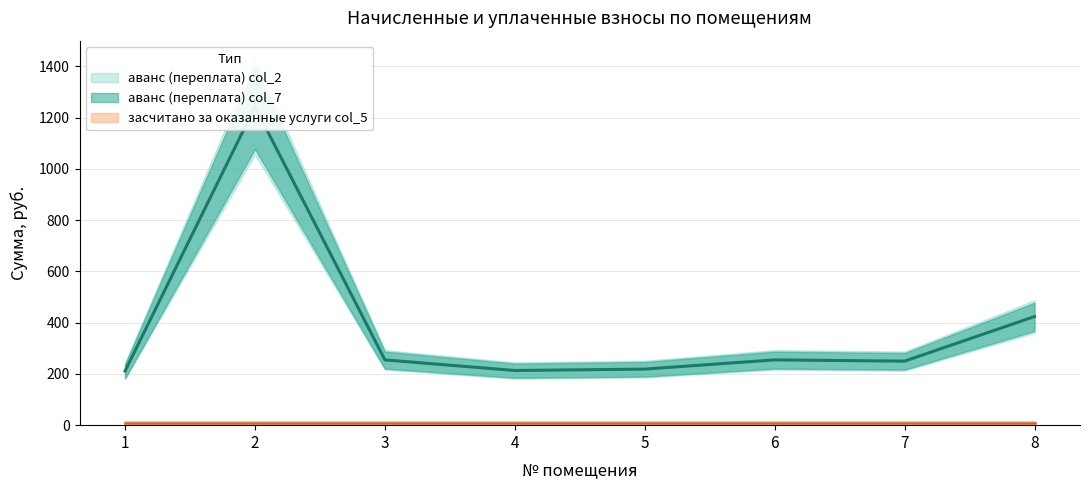

Is this an area chart (filled region under the line)?

No